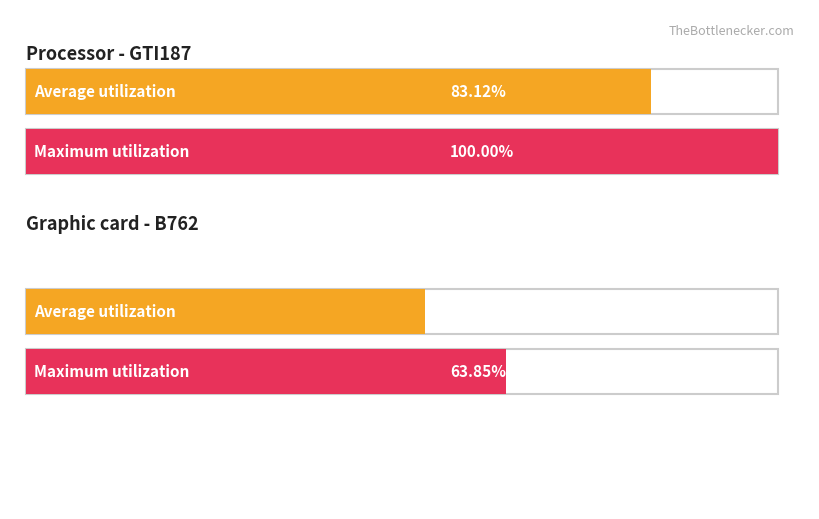

What is the label of the 2nd bar from the right?

B762